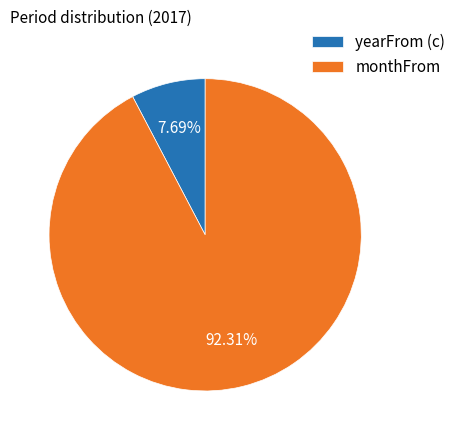

What is the total percentage of yearFrom (с) and monthFrom?

100.0%